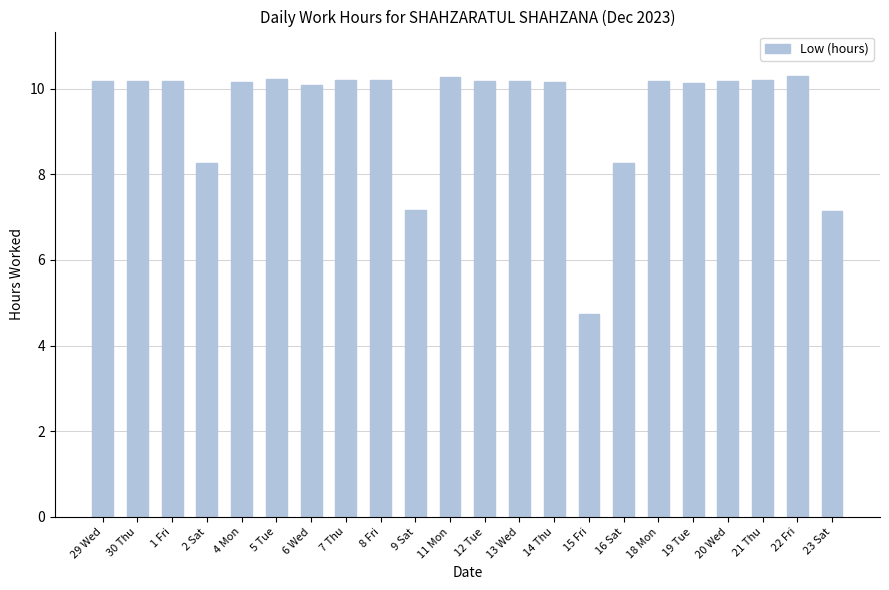

What is the change in value from 29 Wed to 2 Sat?

-1.9